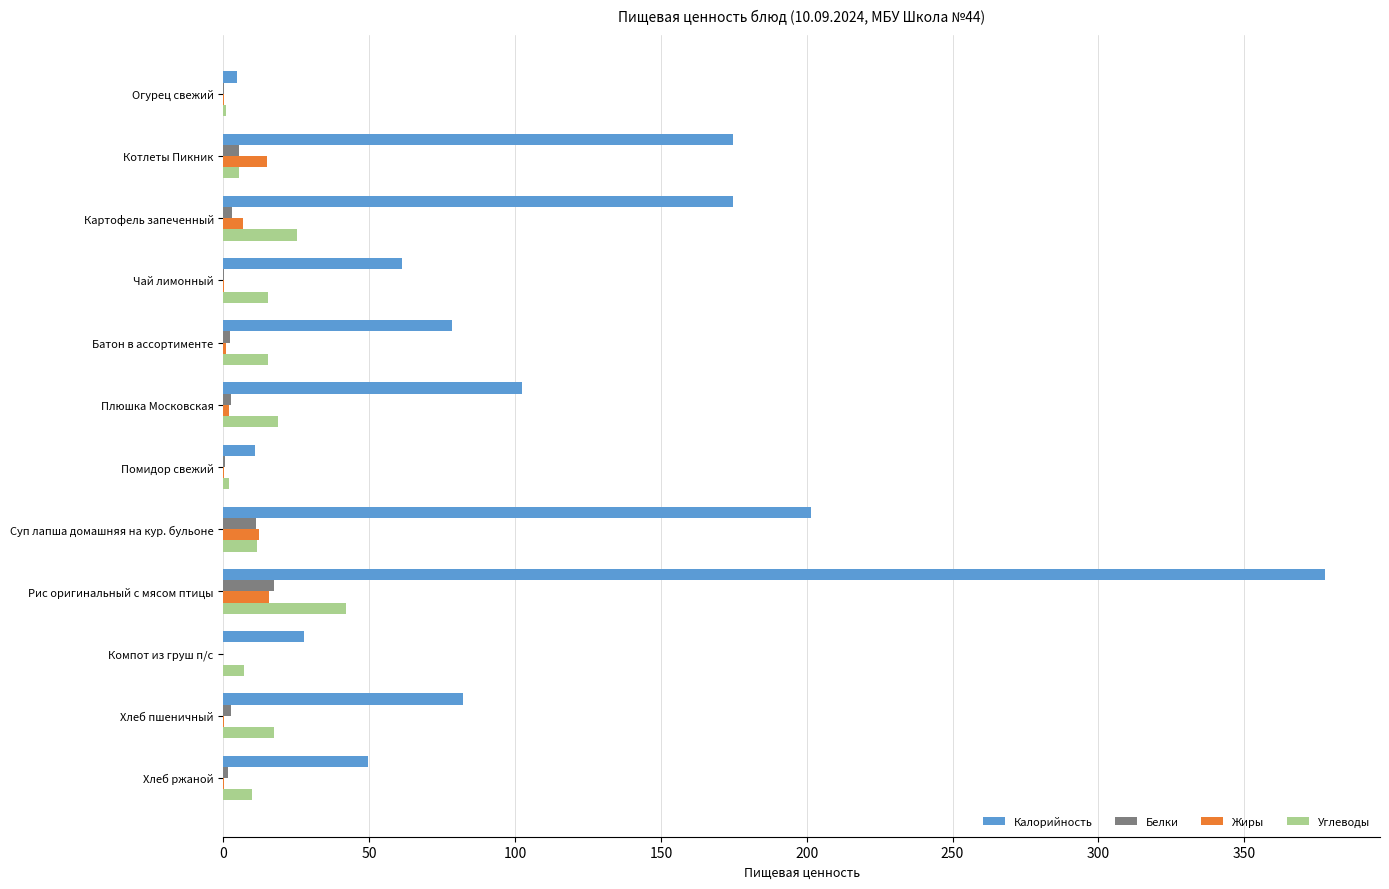

What is the sum of all Калорийность values?

1345.8